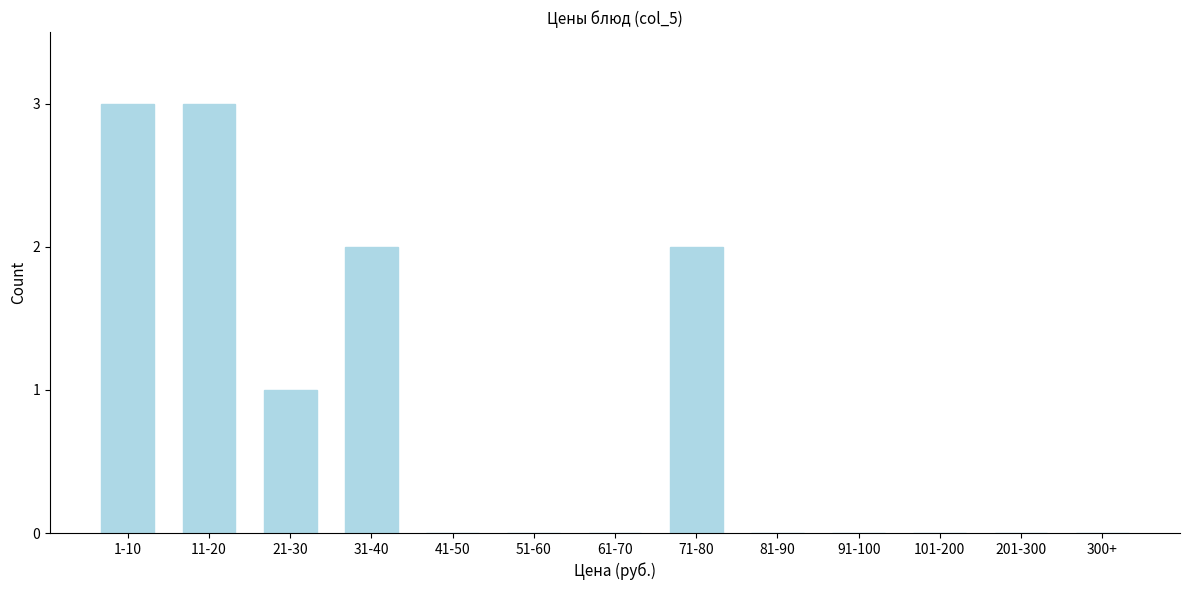

Reading left to right, what are all the values shown in this chart?

1-10=3	11-20=3	21-30=1	31-40=2	41-50=0	51-60=0	61-70=0	71-80=2	81-90=0	91-100=0	101-200=0	201-300=0	300+=0